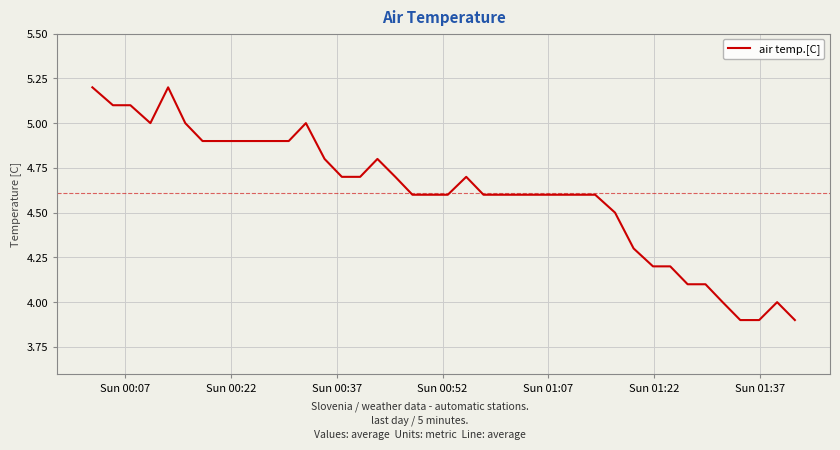

What is the smallest value displayed?

3.9